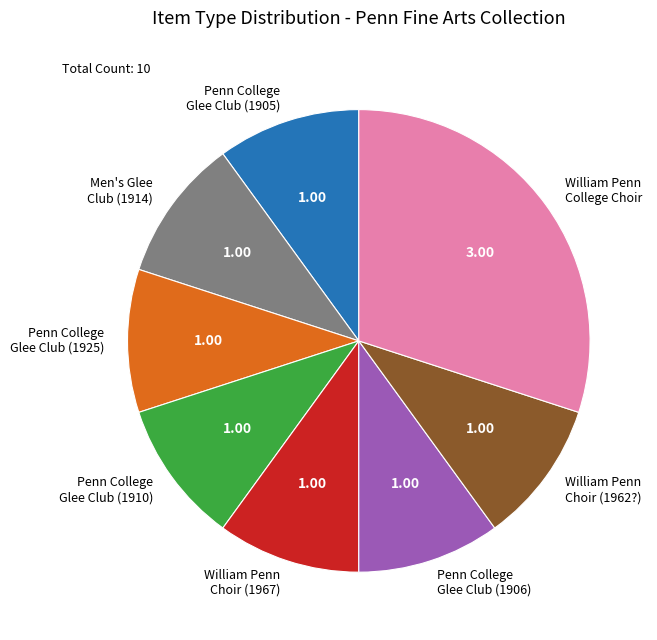

What is the ratio of the value at Men's Glee Club (1914) to the value at William Penn Choir (1967)?

1.0